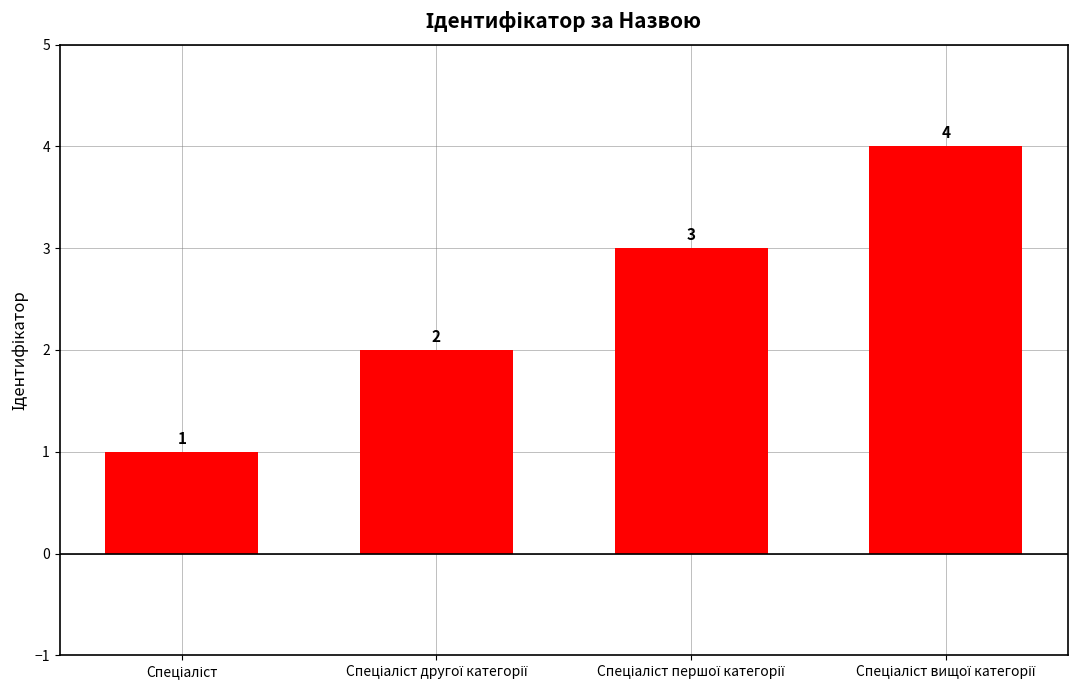

Count the values in the range 2 to 4.

3